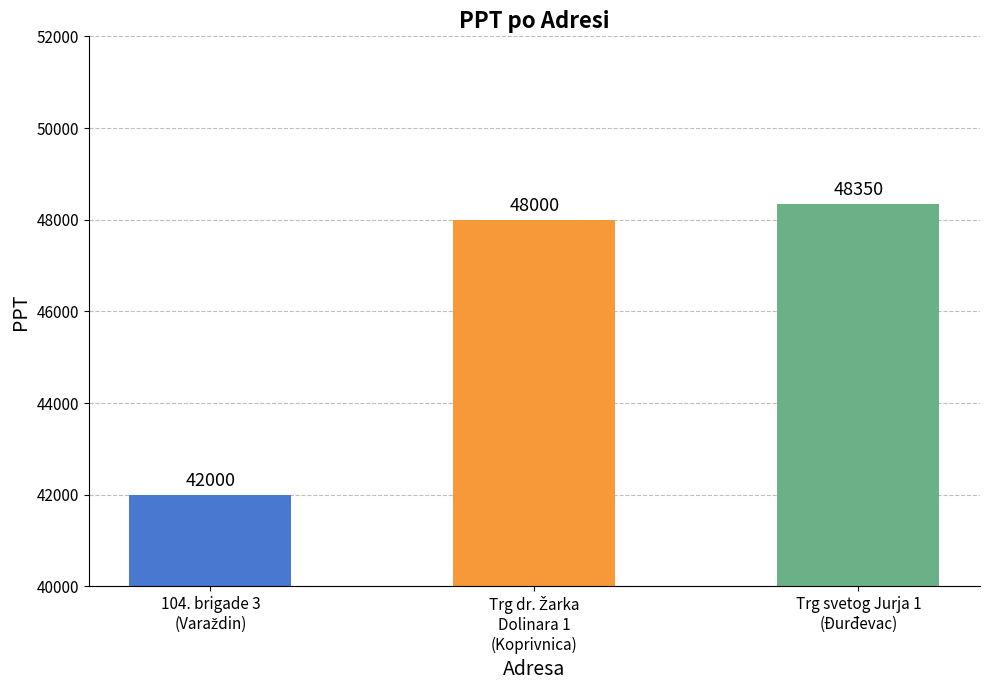

What is the minimum value shown in the chart?

42000